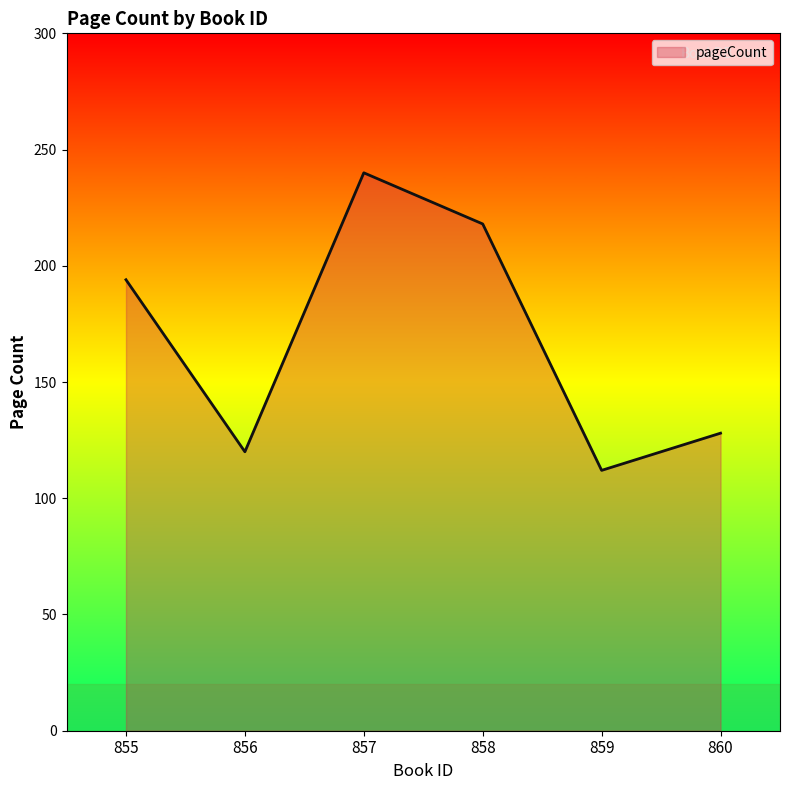

How many distinct data groups are displayed?

1